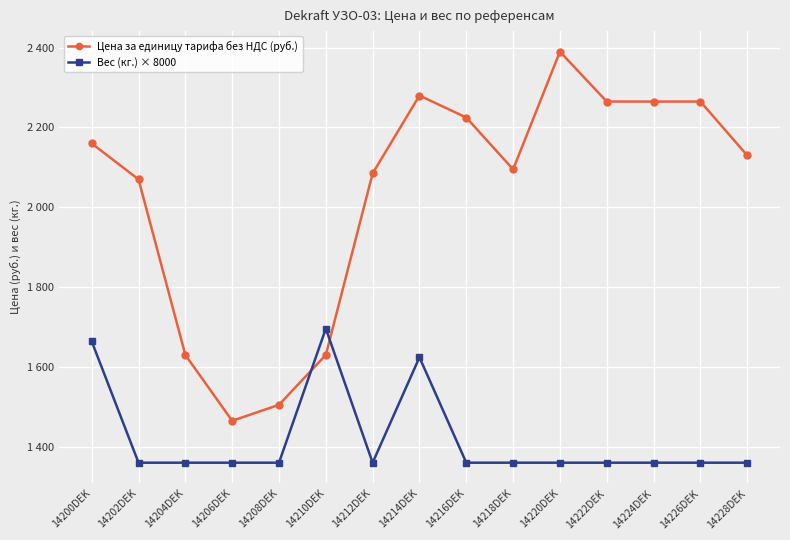

True or false: Цена за единицу тарифа без НДС (руб.) and Вес (кг.) × 8000 intersect in this chart.

True